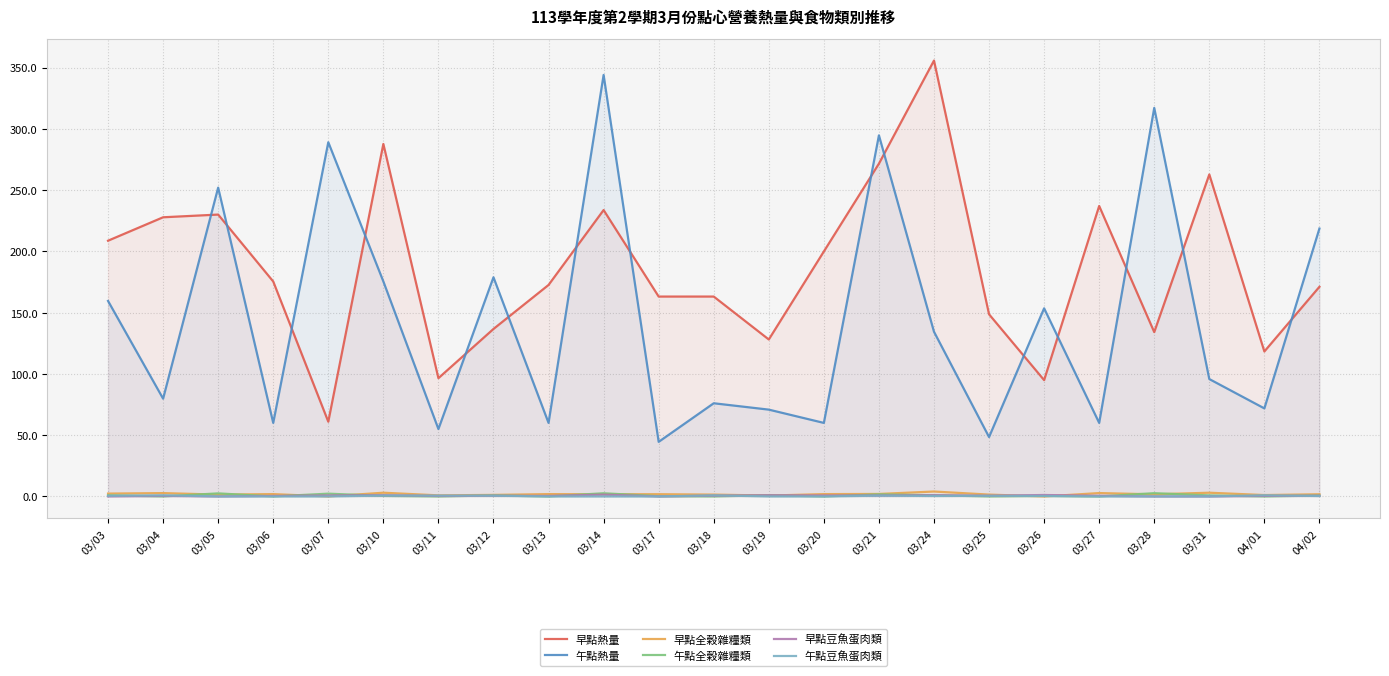

True or false: 早點全榖雜糧類 has more than 2 interior local peaks.

True